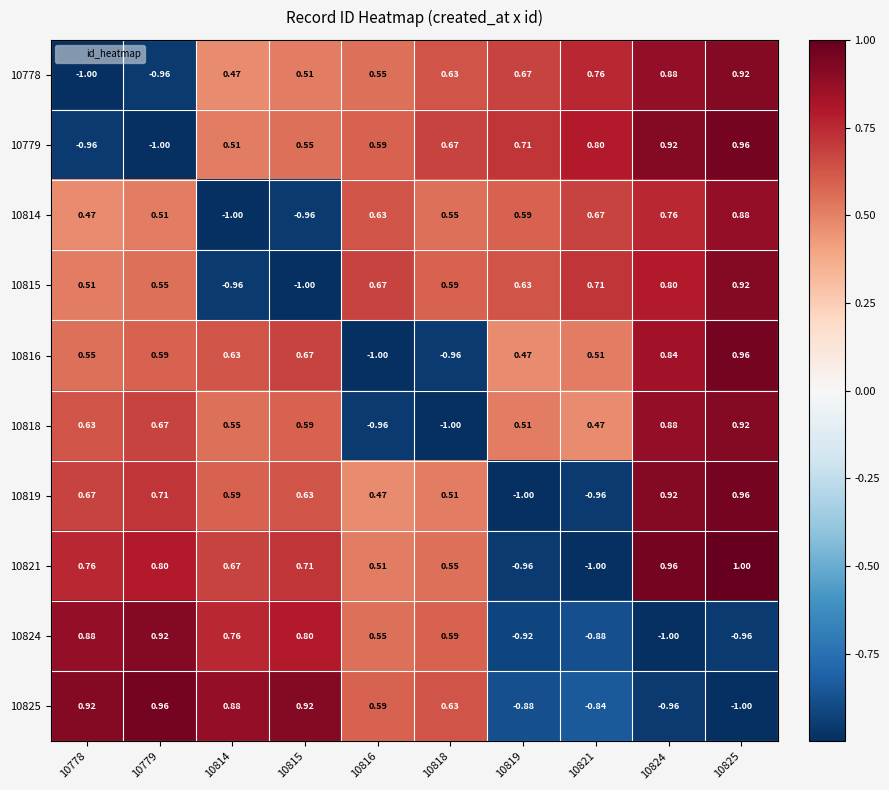

Reading left to right, extract all data points from this chart.

10778: 10778=-1.0	10779=-1.0	10814=0.5	10815=0.5	10816=0.6	10818=0.6	10819=0.7	10821=0.8	10824=0.9	10825=0.9
10779: 10778=-1.0	10779=-1.0	10814=0.5	10815=0.6	10816=0.6	10818=0.7	10819=0.7	10821=0.8	10824=0.9	10825=1.0
10814: 10778=0.5	10779=0.5	10814=-1.0	10815=-1.0	10816=0.6	10818=0.6	10819=0.6	10821=0.7	10824=0.8	10825=0.9
10815: 10778=0.5	10779=0.6	10814=-1.0	10815=-1.0	10816=0.7	10818=0.6	10819=0.6	10821=0.7	10824=0.8	10825=0.9
10816: 10778=0.6	10779=0.6	10814=0.6	10815=0.7	10816=-1.0	10818=-1.0	10819=0.5	10821=0.5	10824=0.8	10825=1.0
10818: 10778=0.6	10779=0.7	10814=0.6	10815=0.6	10816=-1.0	10818=-1.0	10819=0.5	10821=0.5	10824=0.9	10825=0.9
10819: 10778=0.7	10779=0.7	10814=0.6	10815=0.6	10816=0.5	10818=0.5	10819=-1.0	10821=-1.0	10824=0.9	10825=1.0
10821: 10778=0.8	10779=0.8	10814=0.7	10815=0.7	10816=0.5	10818=0.6	10819=-1.0	10821=-1.0	10824=1.0	10825=1.0
10824: 10778=0.9	10779=0.9	10814=0.8	10815=0.8	10816=0.6	10818=0.6	10819=-0.9	10821=-0.9	10824=-1.0	10825=-1.0
10825: 10778=0.9	10779=1.0	10814=0.9	10815=0.9	10816=0.6	10818=0.6	10819=-0.9	10821=-0.8	10824=-1.0	10825=-1.0